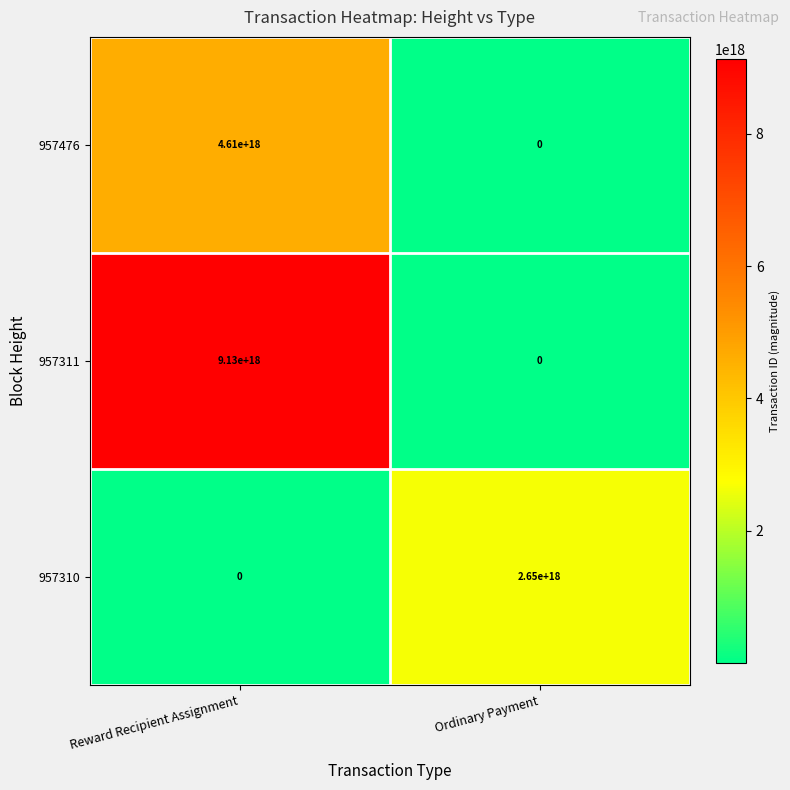

Which label corresponds to the largest value in the chart?

Reward Recipient Assignment